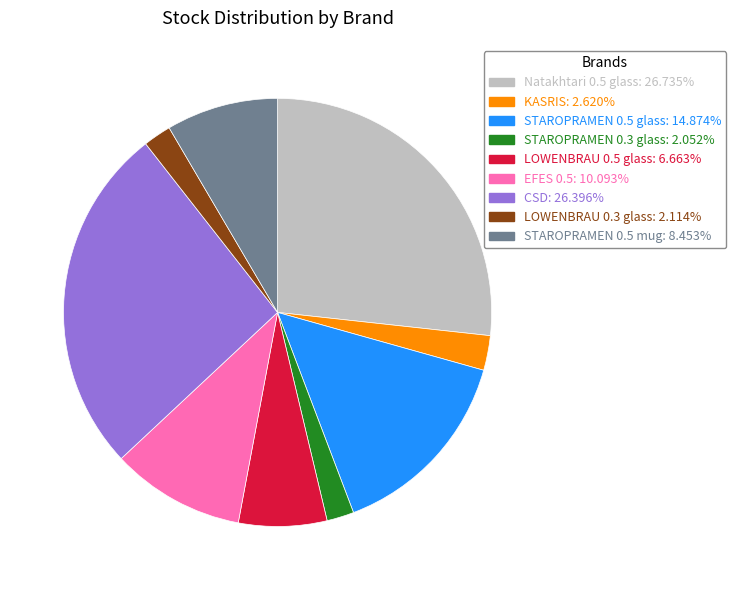

Do STAROPRAMEN 0.5 mug and KASRIS together represent more than half of the pie?

No